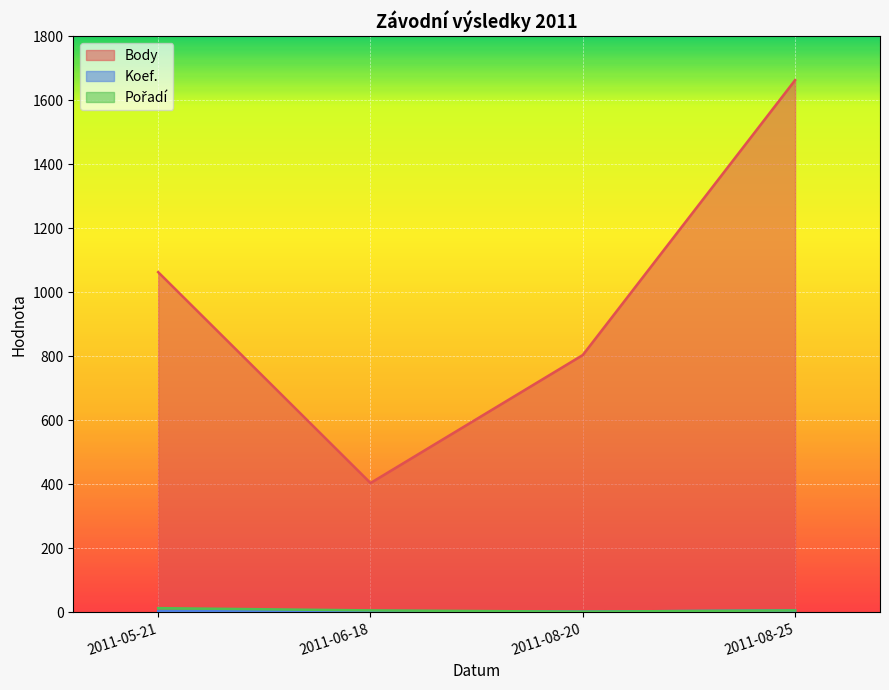

Rank the series by their maximum value, from highest to lowest.

Body, Pořadí, Koef.